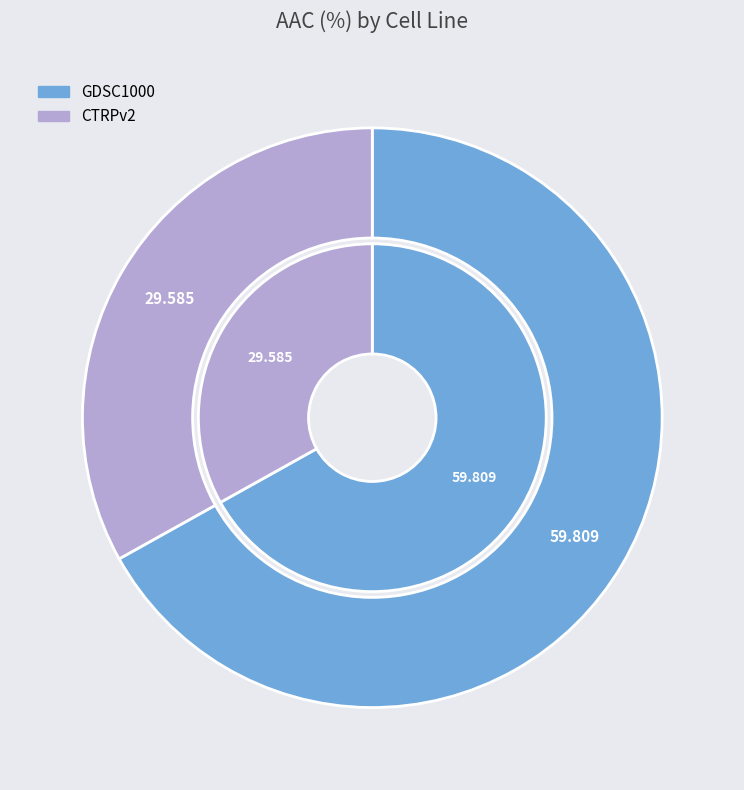

How many slices are in this pie chart?

2